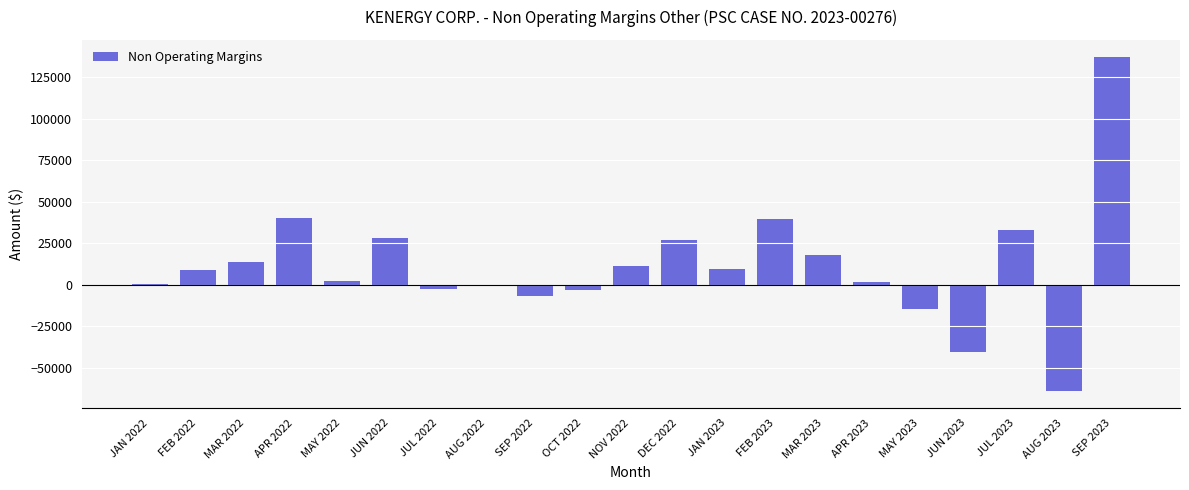

Is it true that the value at SEP 2022 is -6753.5?

True